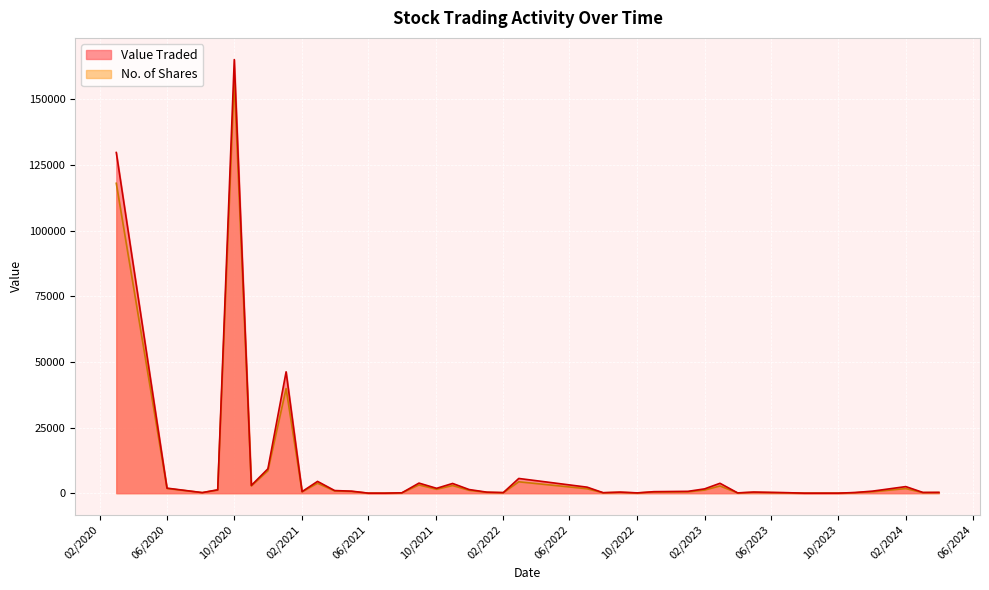

What is the difference between the highest and lowest values at 01/08/2023?

1